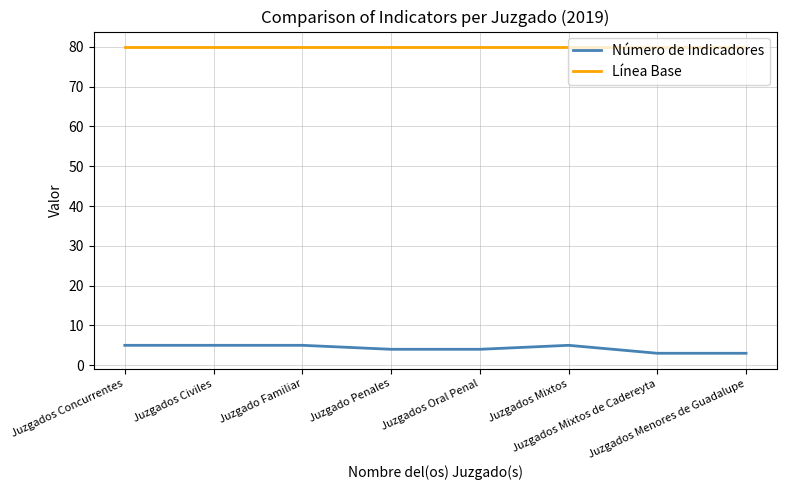

The Número de Indicadores series shows 7 at Juzgado Penales. True or false?

False